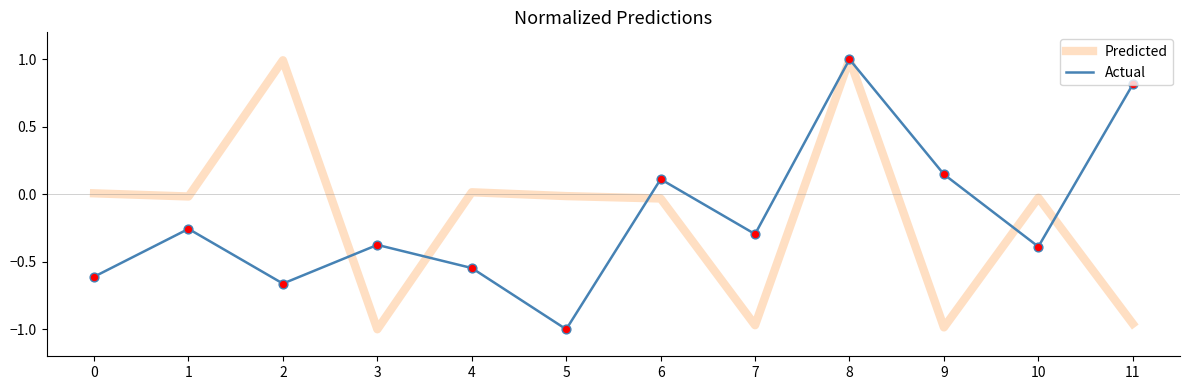

Which series changed the most between 4 and 9?

Predicted